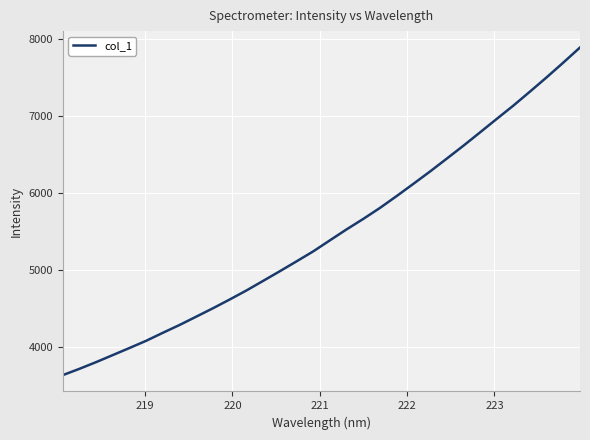

How many values exceed 5387?

16